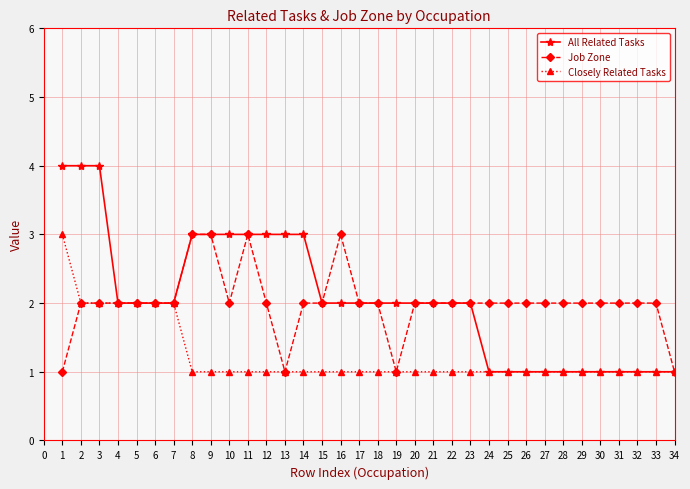

Between 14 and 20, which series saw the biggest shift?

All Related Tasks